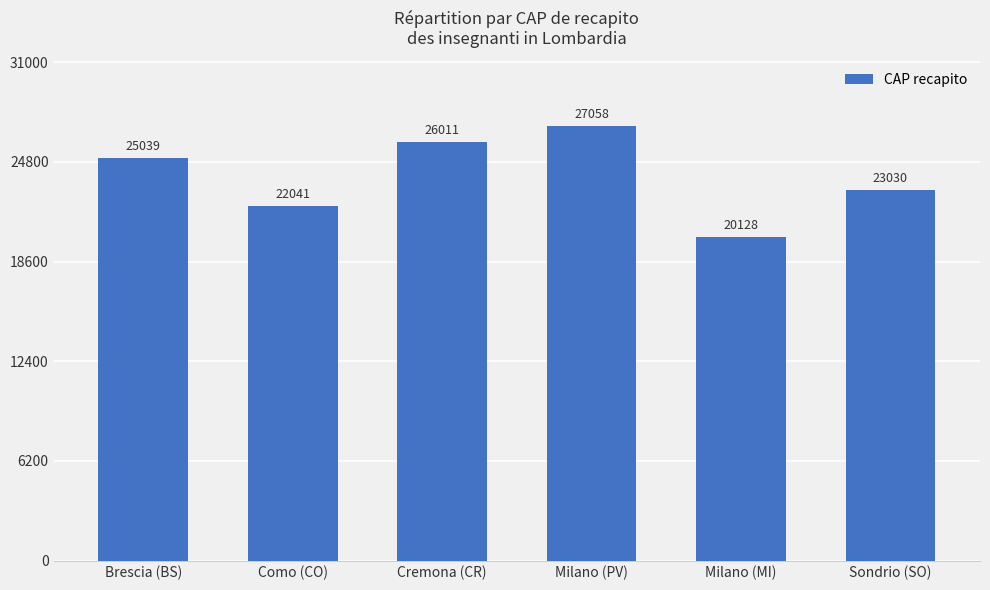

What position from the left is Milano (MI)?

5